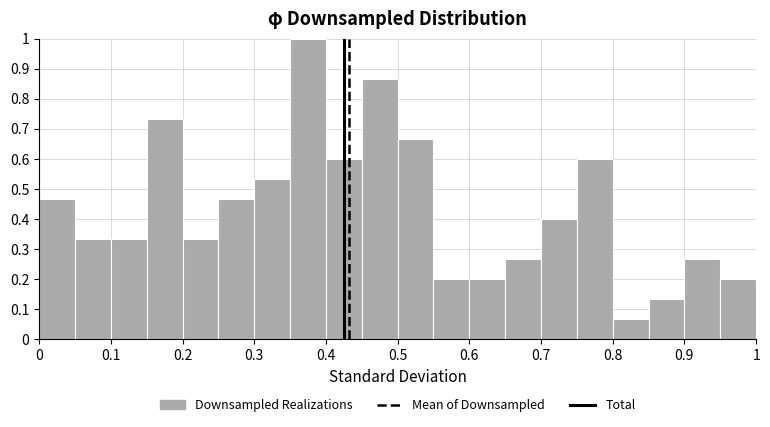

Which range on the x-axis has the tallest bar?

0.35 to 0.40